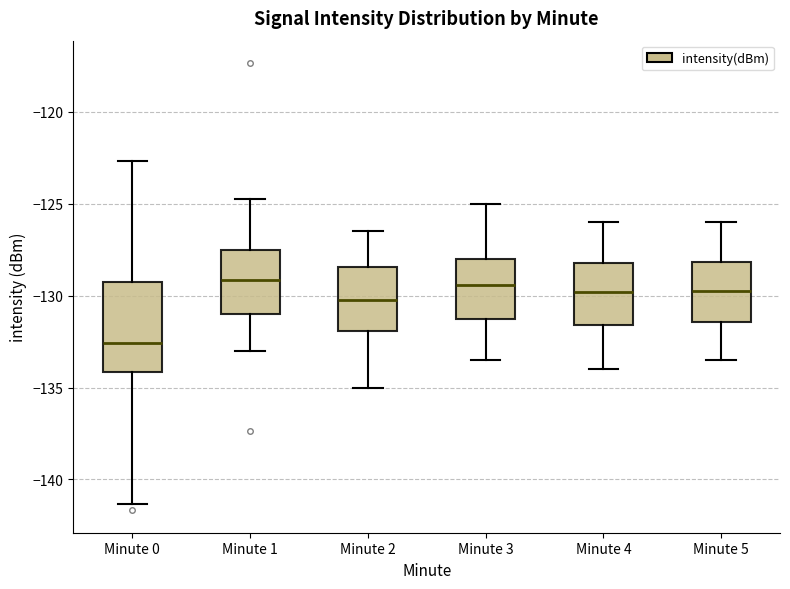

Which box is the tallest, from its lower edge to its upper edge?

Minute 0